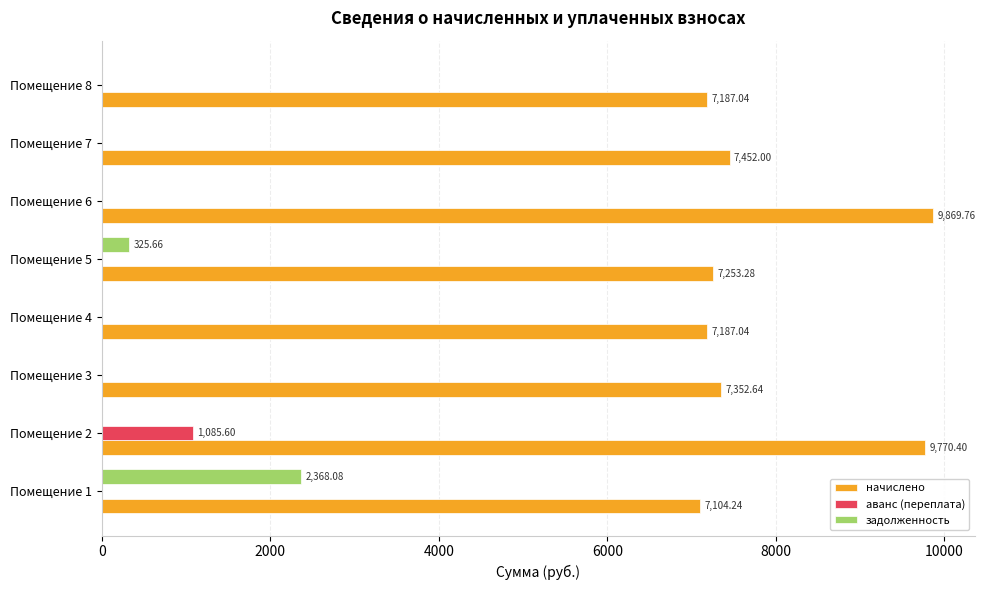

How many data points does each series have?

8